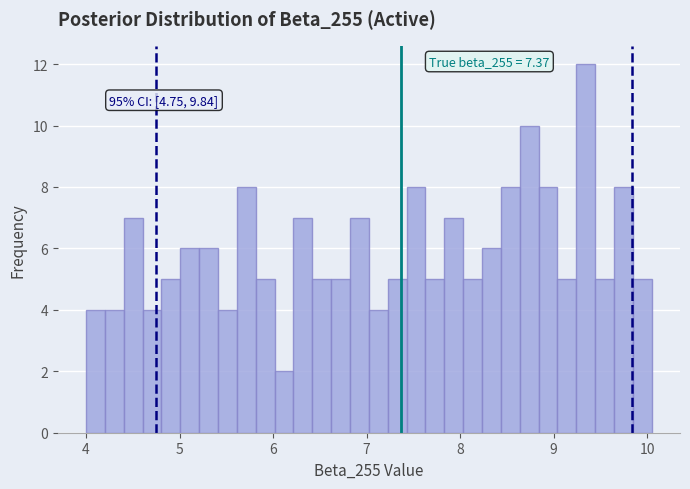

Read against the x-axis, roughly where is the centre of the tallest bar?

9.3